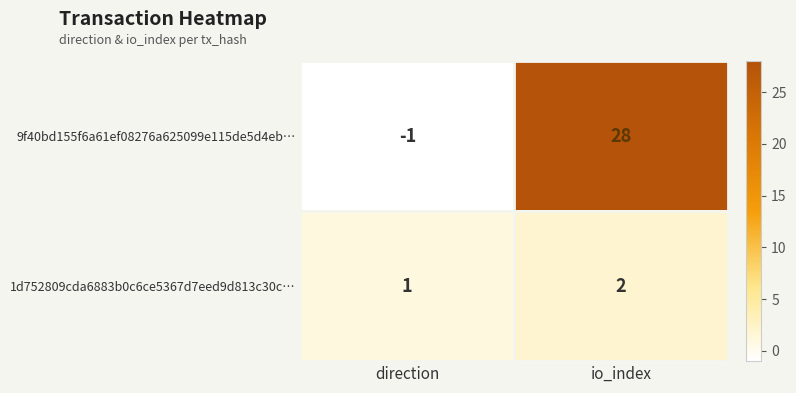

Reading left to right, extract all data points from this chart.

9f40bd155f6a61ef08276a625099e115de5d4eb…: -1	28
1d752809cda6883b0c6ce5367d7eed9d813c30c…: 1	2